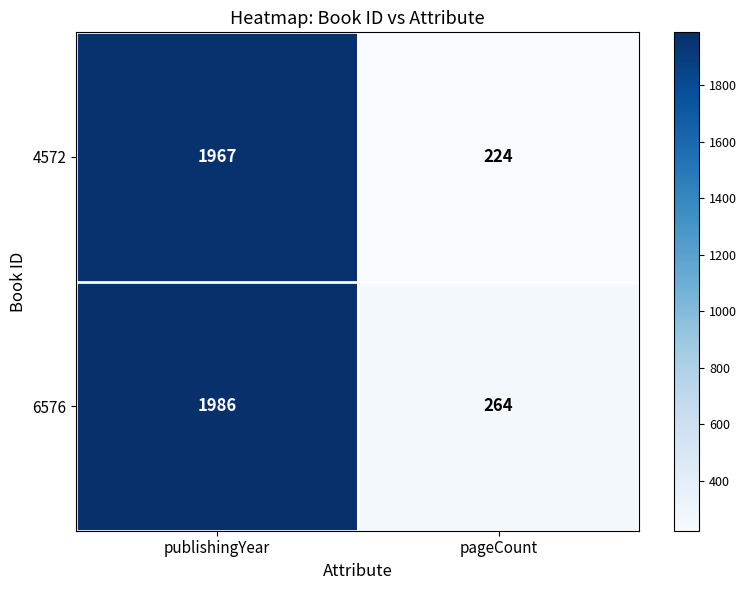

The 4572 series shows 86 at pageCount. True or false?

False